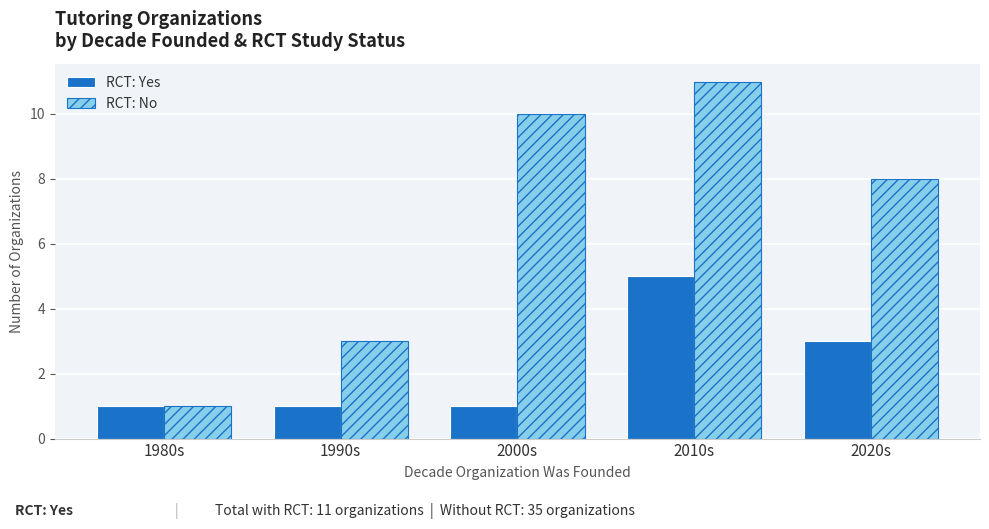

What is the label of the 2nd bar from the left?

1990s